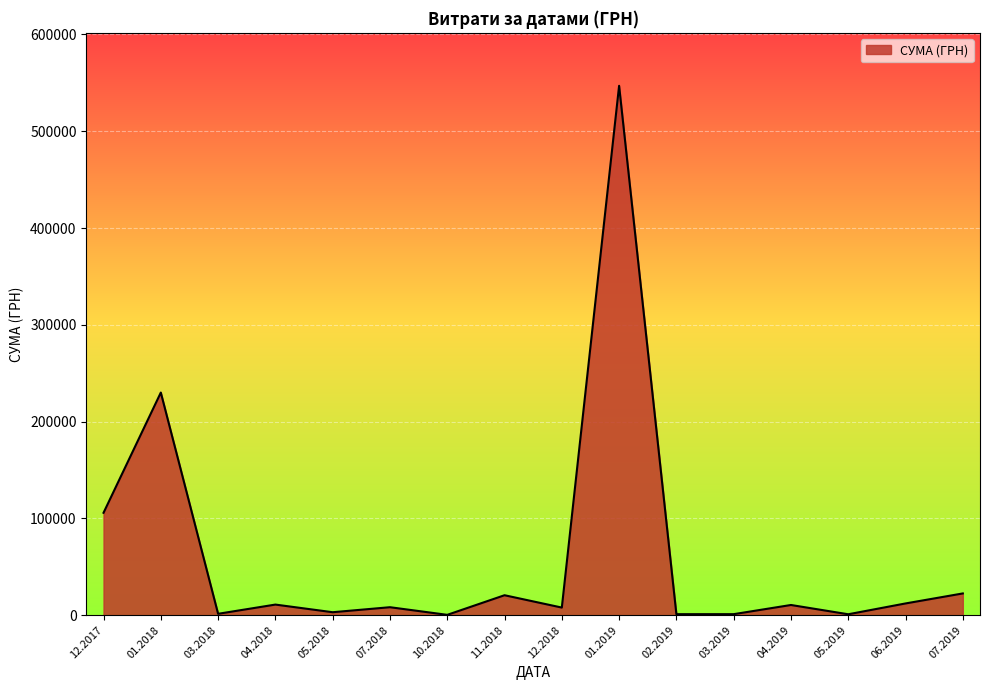

What is the difference between the values at 06.2019 and 12.2017?

93665.0